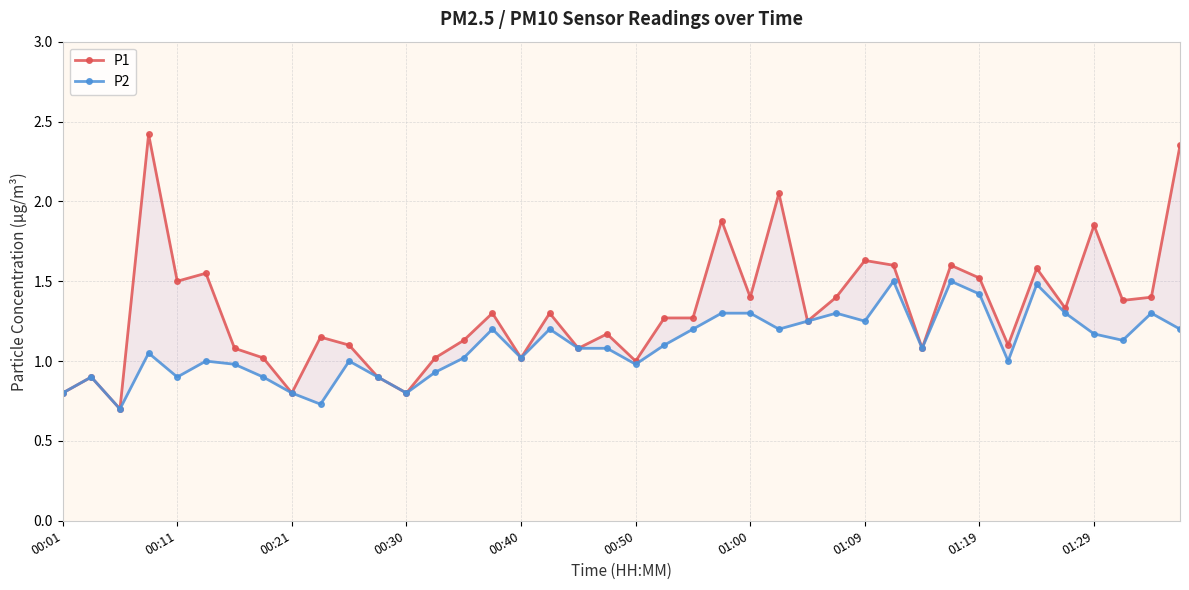

Where is P2 nearest to the value 1?

00:50